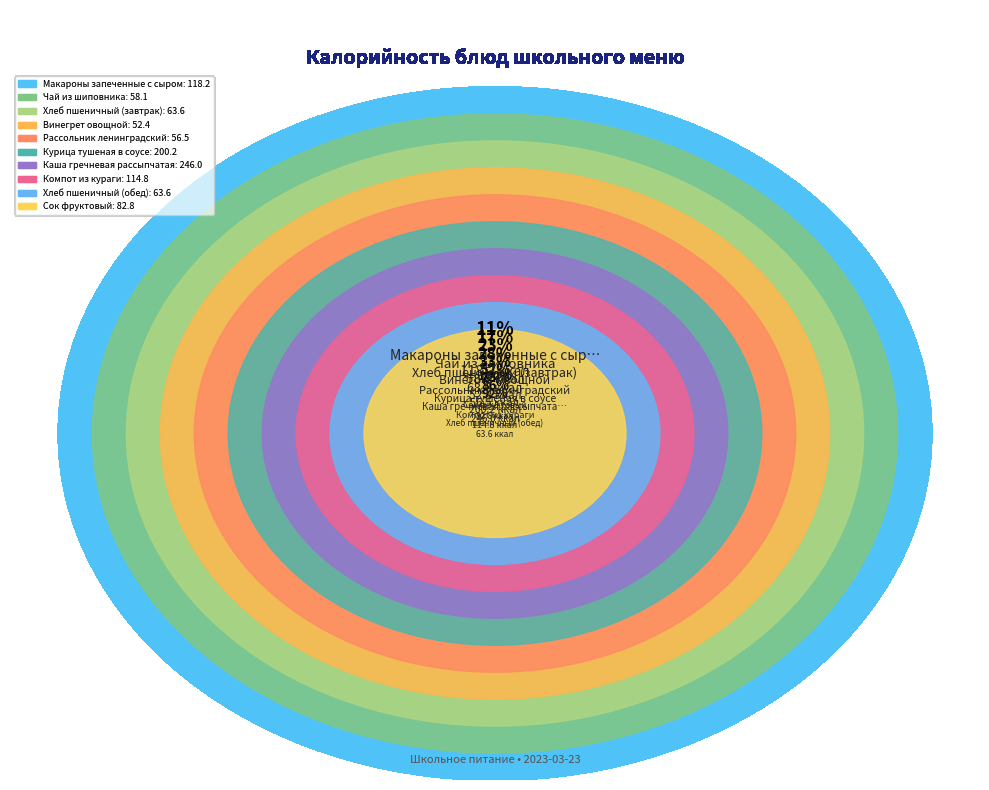

What portion of the pie excludes Каша гречневая рассыпчатая?

76.7%